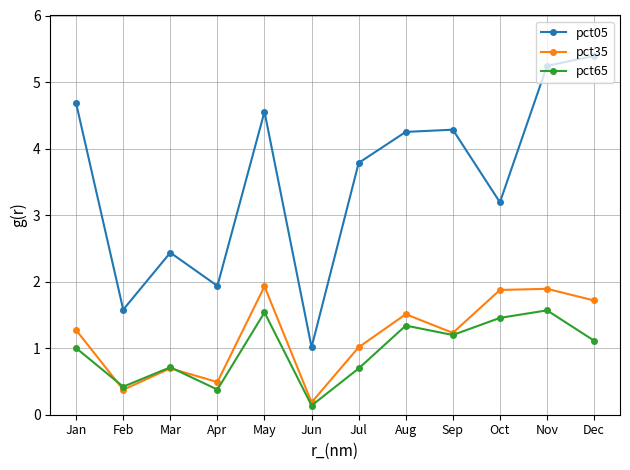

What is the value of the pct65 point at the 7th from the left?

0.7